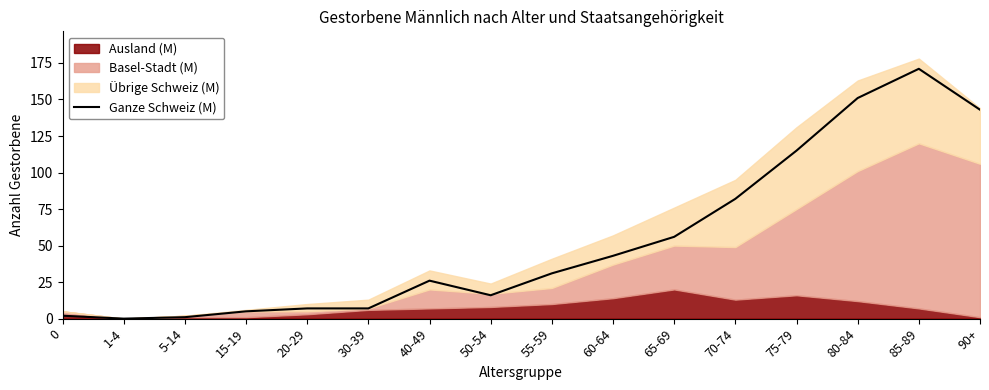

Where is the first local minimum?

1-4